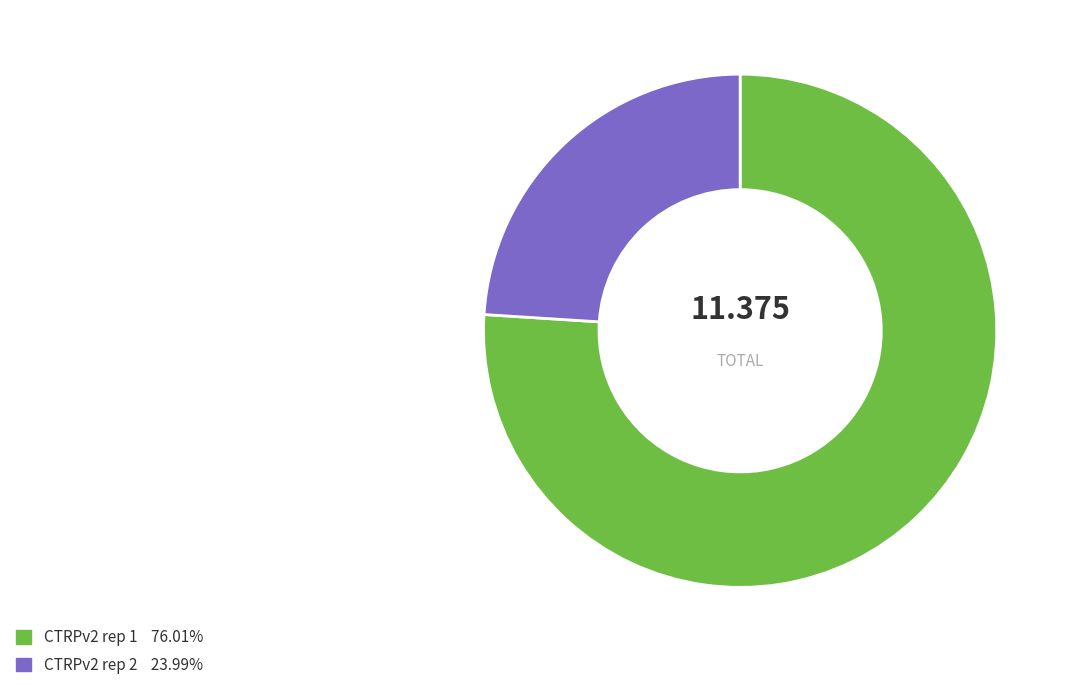

Is the sum of CTRPv2 rep 2 and CTRPv2 rep 1 greater than half?

Yes